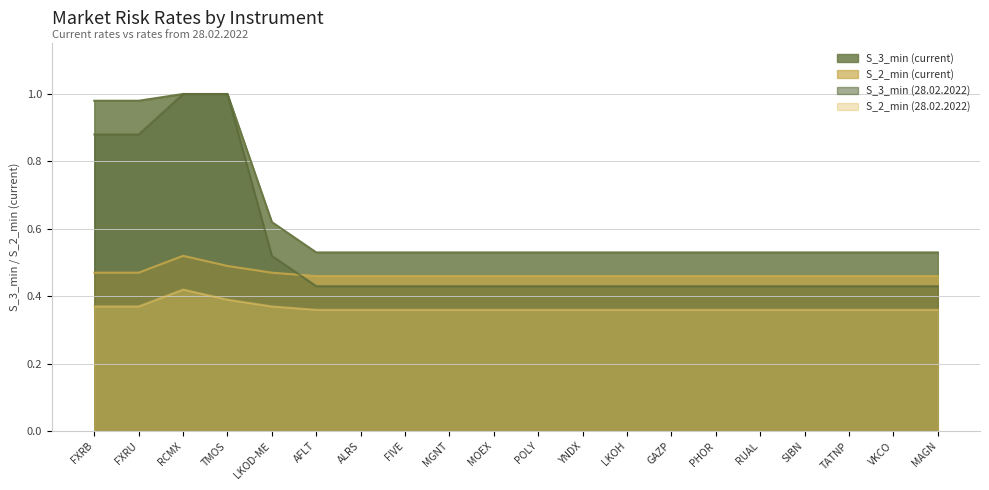

List the series in order of their overall mean, lowest first.

S_2_min (28.02.2022), S_2_min (current), S_3_min (28.02.2022), S_3_min (current)